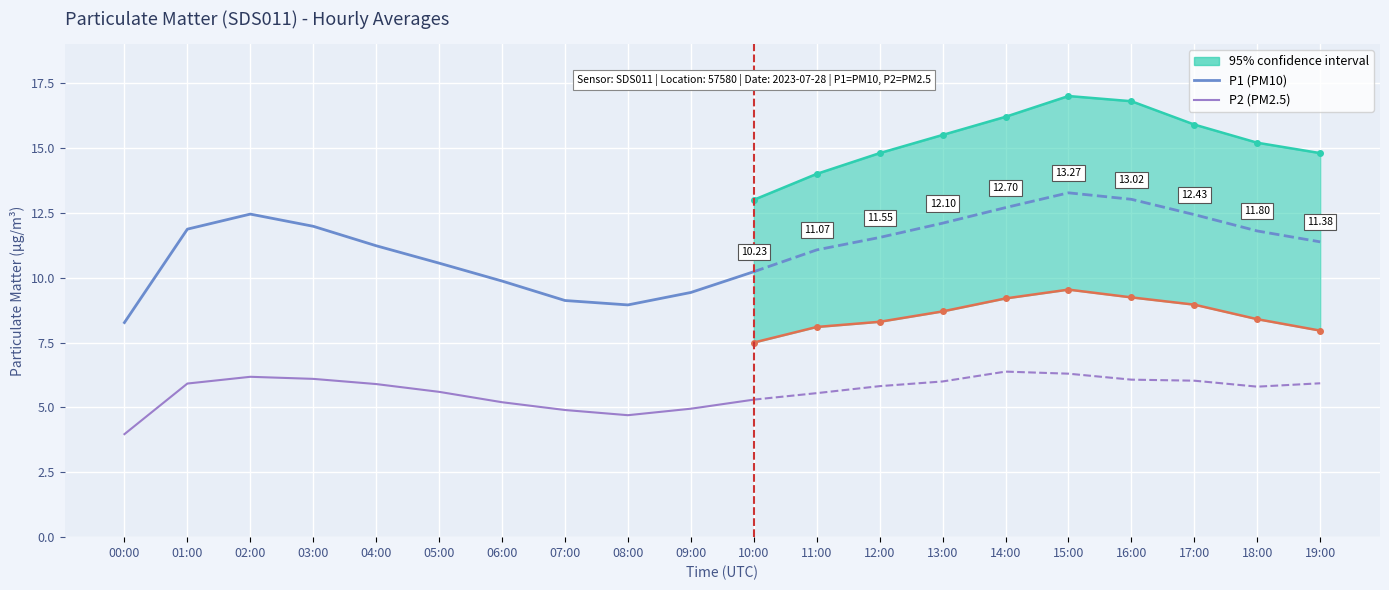

What position from the left is 05:00?

6